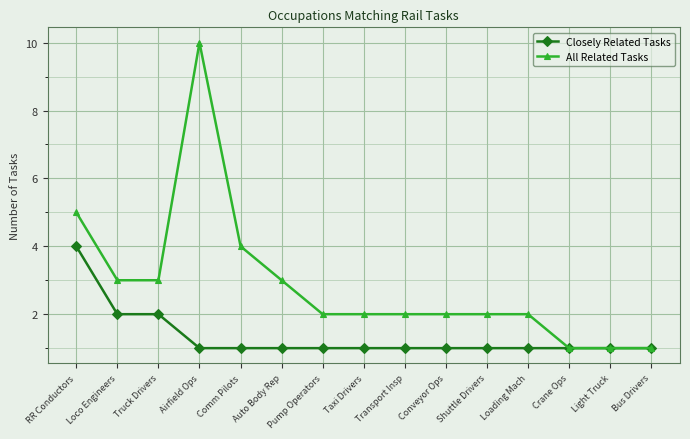

Reading left to right, list all the values displayed in this chart.

Closely Related Tasks: RR Conductors=4	Loco Engineers=2	Truck Drivers=2	Airfield Ops=1	Comm Pilots=1	Auto Body Rep=1	Pump Operators=1	Taxi Drivers=1	Transport Insp=1	Conveyor Ops=1	Shuttle Drivers=1	Loading Mach=1	Crane Ops=1	Light Truck=1	Bus Drivers=1
All Related Tasks: RR Conductors=5	Loco Engineers=3	Truck Drivers=3	Airfield Ops=10	Comm Pilots=4	Auto Body Rep=3	Pump Operators=2	Taxi Drivers=2	Transport Insp=2	Conveyor Ops=2	Shuttle Drivers=2	Loading Mach=2	Crane Ops=1	Light Truck=1	Bus Drivers=1